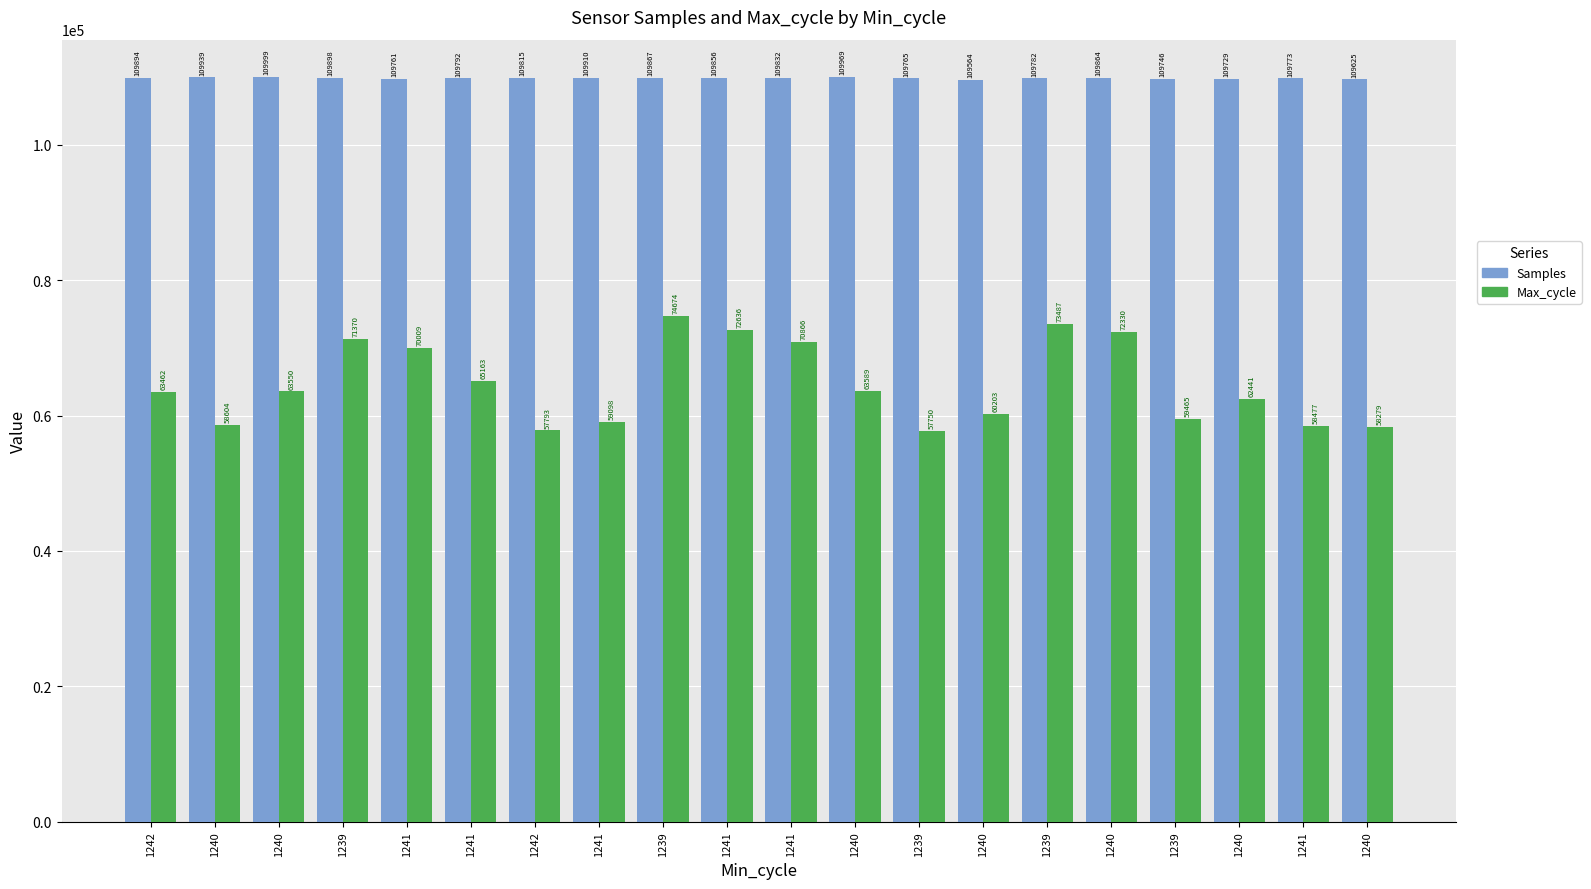

How many data points in Samples are less than 109832?

10